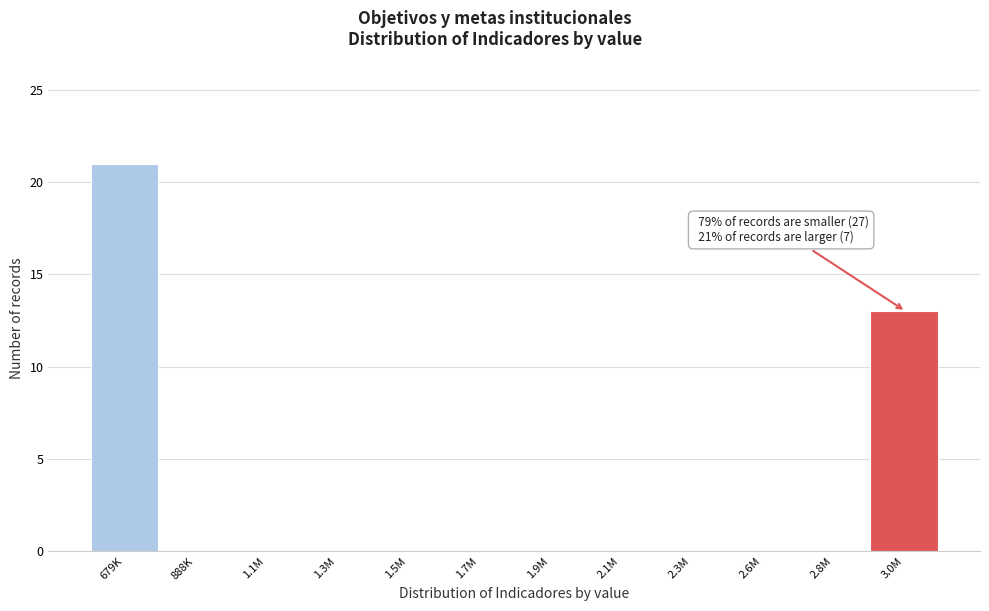

Reading left to right, what are all the values shown in this chart?

679K=21	888K=0	1.1M=0	1.3M=0	1.5M=0	1.7M=0	1.9M=0	2.1M=0	2.3M=0	2.6M=0	2.8M=0	3.0M=13